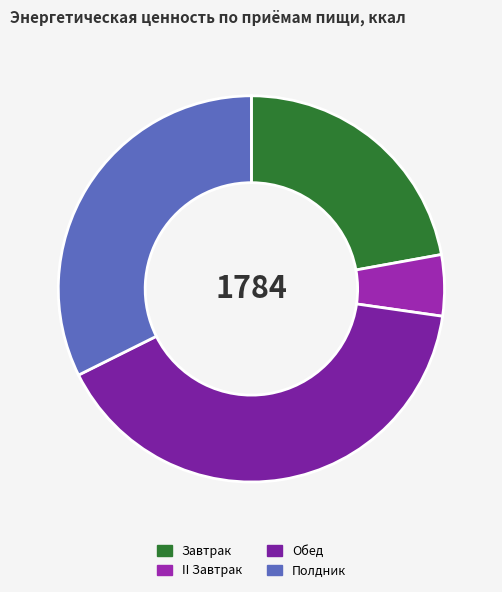

What percentage is the Завтрак slice, to the nearest percent?

22%